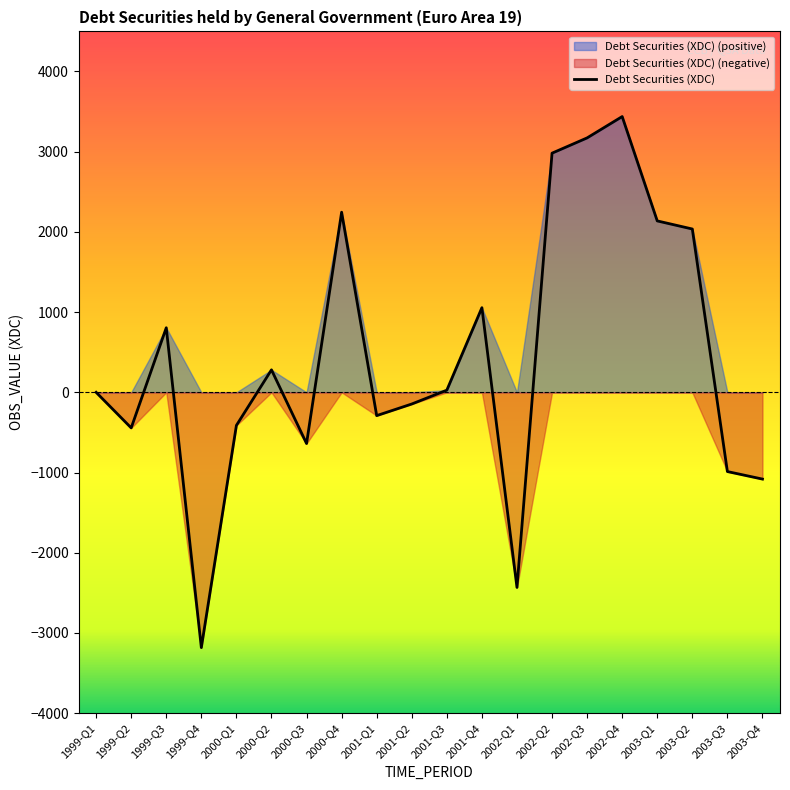

How many data points are less than 26?

10